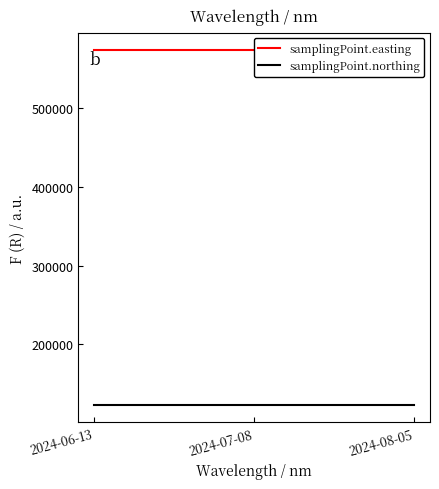

Reading left to right, extract all data points from this chart.

samplingPoint.easting: 573653	573653	573653
samplingPoint.northing: 123556	123556	123556